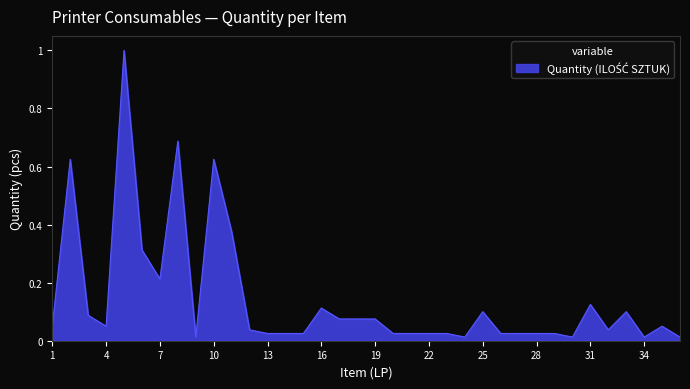

What is the greatest value displayed?

1.0